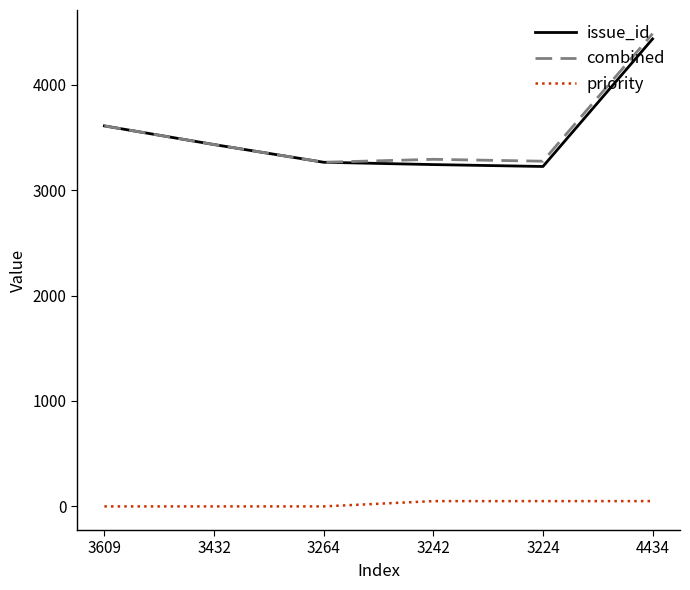

At which label does issue_id reach its peak?

4434